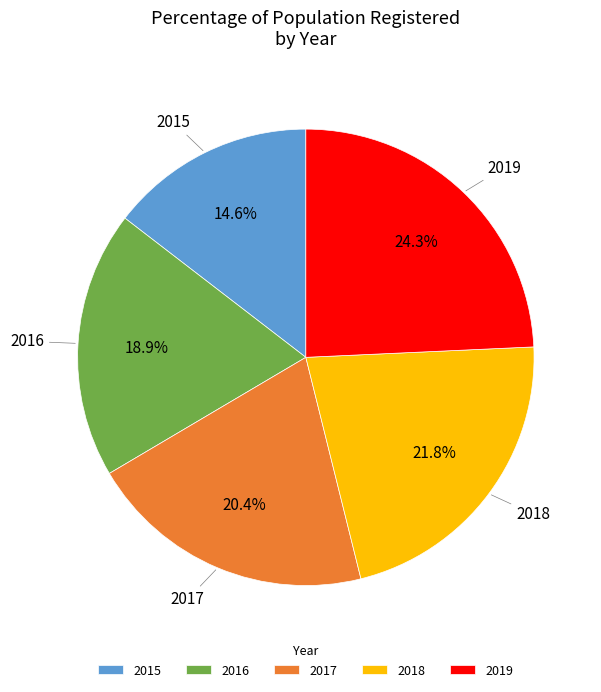

Does any single category account for the majority?

No